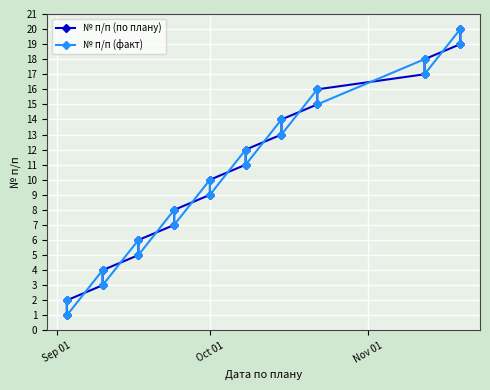

What is the difference between the maximum and minimum values in the № п/п (факт) series?

19